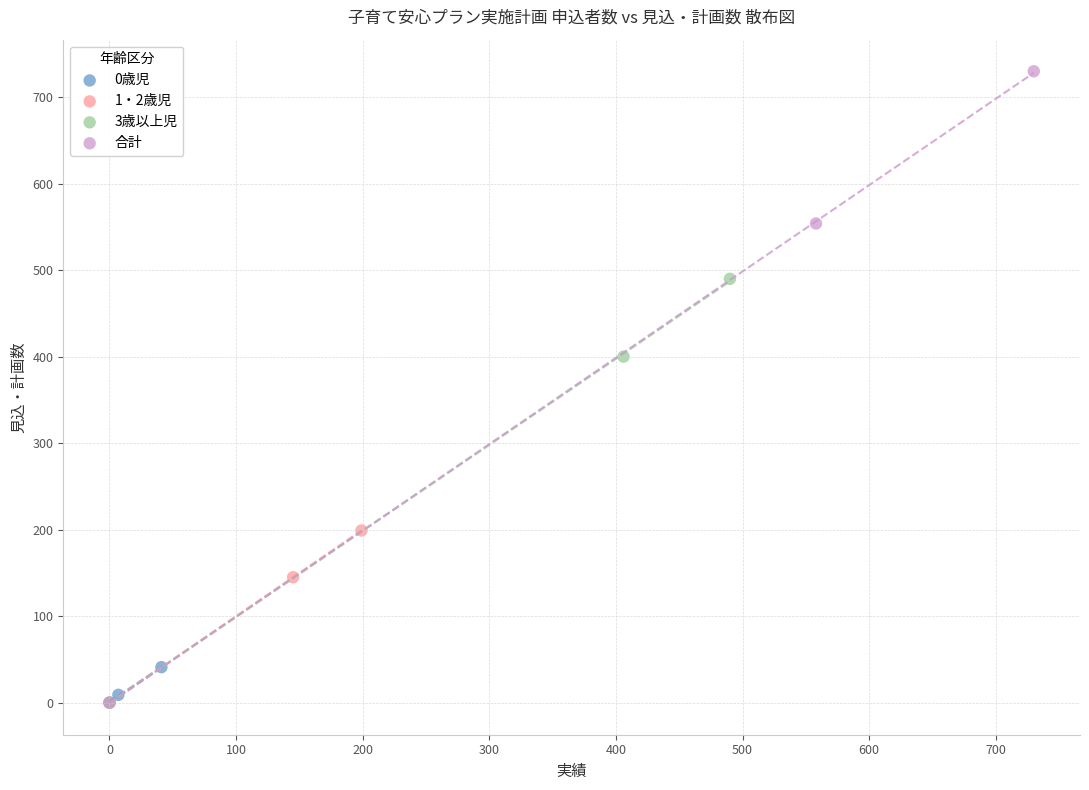

Which series has the widest spread of Y values?

合計